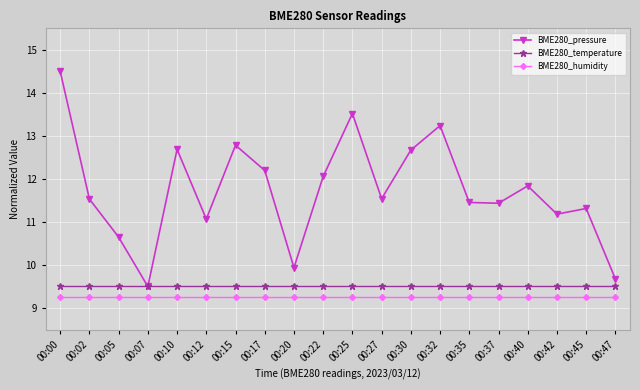

Is this an area chart (filled region under the line)?

No